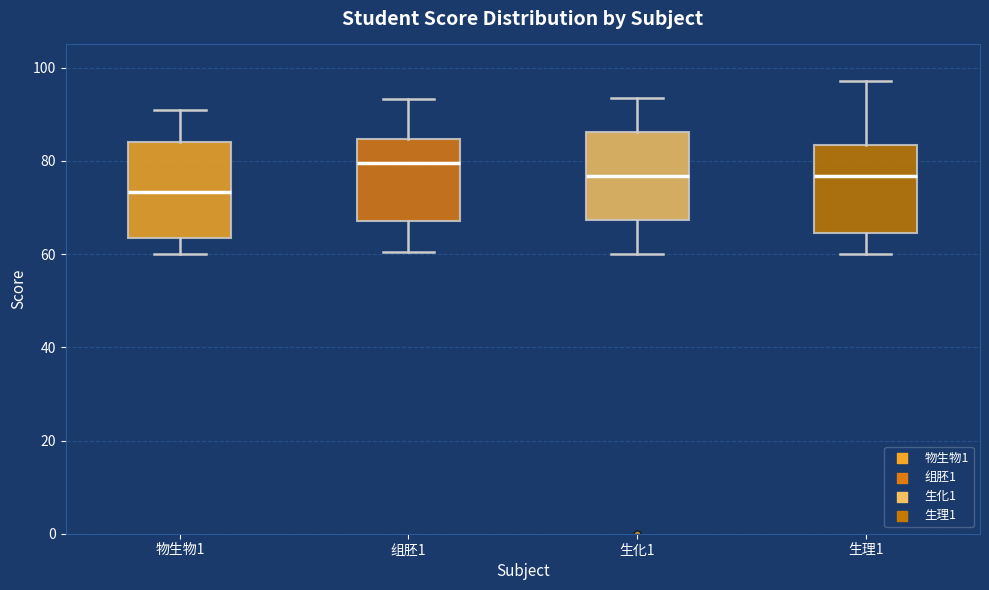

Where does the median line of the box for 生化1 sit on the y-axis? The values are not printed on the chart, so give them approximately, as read against the axis.

76